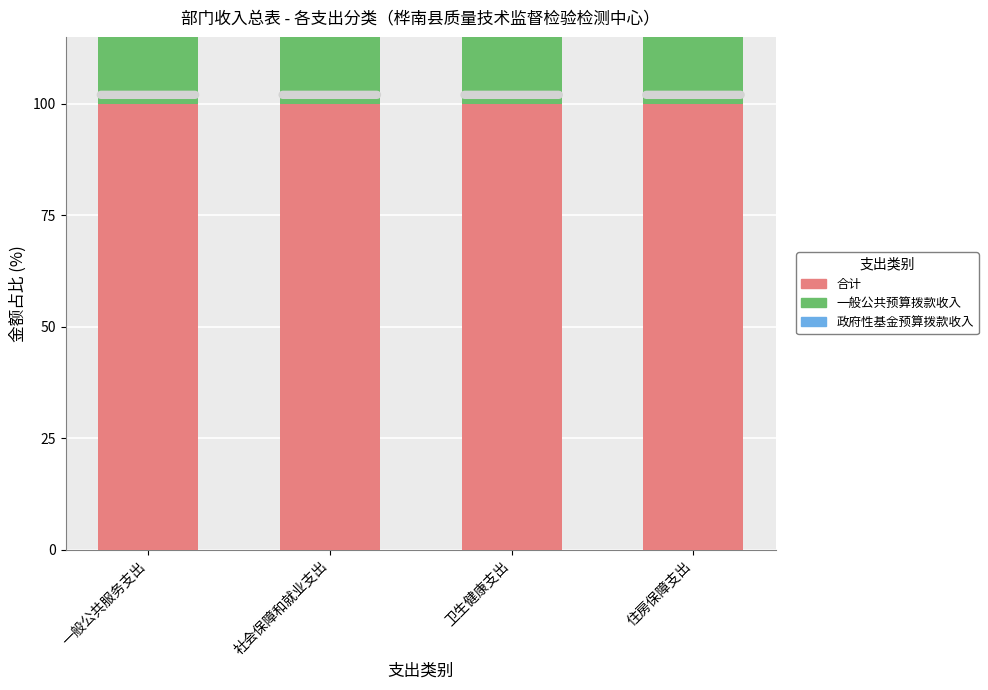

Reading left to right, what are all the values shown in this chart?

合计: 一般公共服务支出=100	社会保障和就业支出=100	卫生健康支出=100	住房保障支出=100
一般公共预算拨款收入: 一般公共服务支出=100	社会保障和就业支出=100	卫生健康支出=100	住房保障支出=100
政府性基金预算拨款收入: 一般公共服务支出=0	社会保障和就业支出=0	卫生健康支出=0	住房保障支出=0